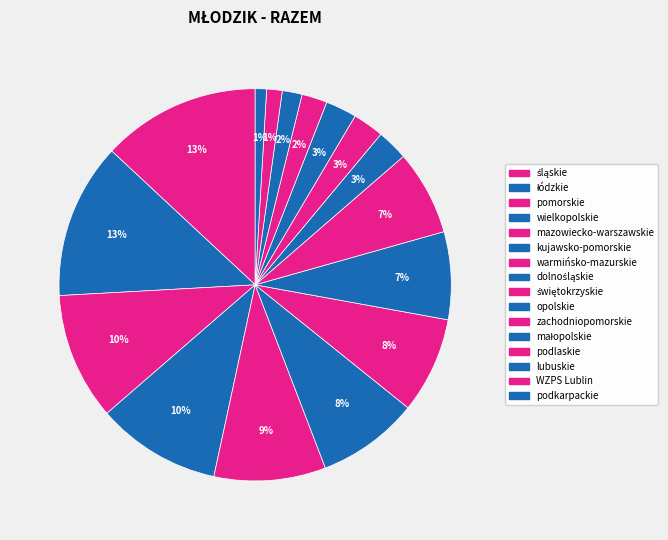

To the nearest percent, what is the difference between the largest and smallest slice percentages?

12%